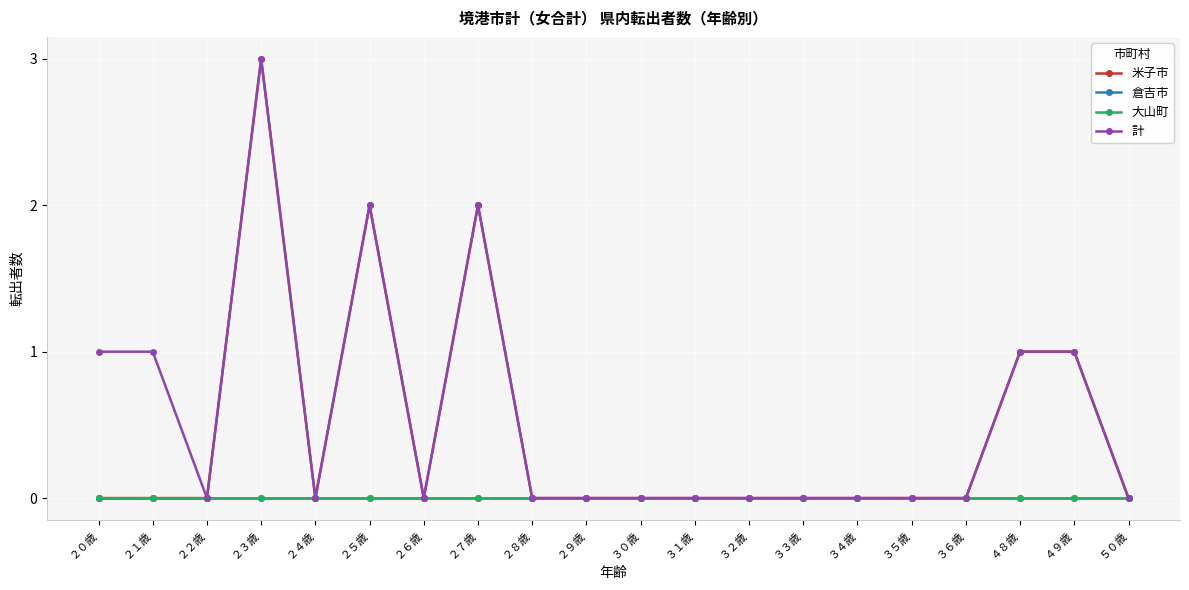

Reading right to left, list all the values displayed in this chart.

米子市: 0	1	1	0	0	0	0	0	0	0	0	0	2	0	2	0	3	0	0	0
倉吉市: 0	0	0	0	0	0	0	0	0	0	0	0	0	0	0	0	0	0	0	0
大山町: 0	0	0	0	0	0	0	0	0	0	0	0	0	0	0	0	0	0	0	0
計: 0	1	1	0	0	0	0	0	0	0	0	0	2	0	2	0	3	0	1	1